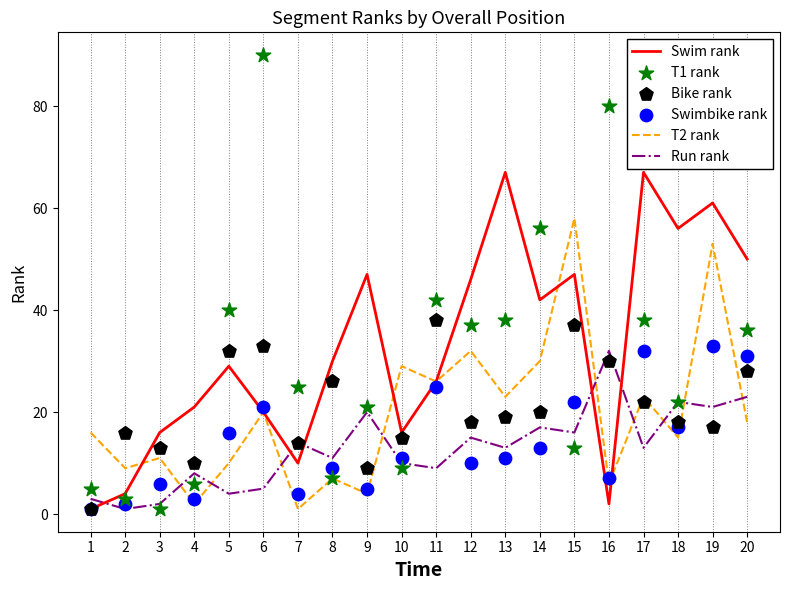

At how many categories does at least one series exceed 16?

17